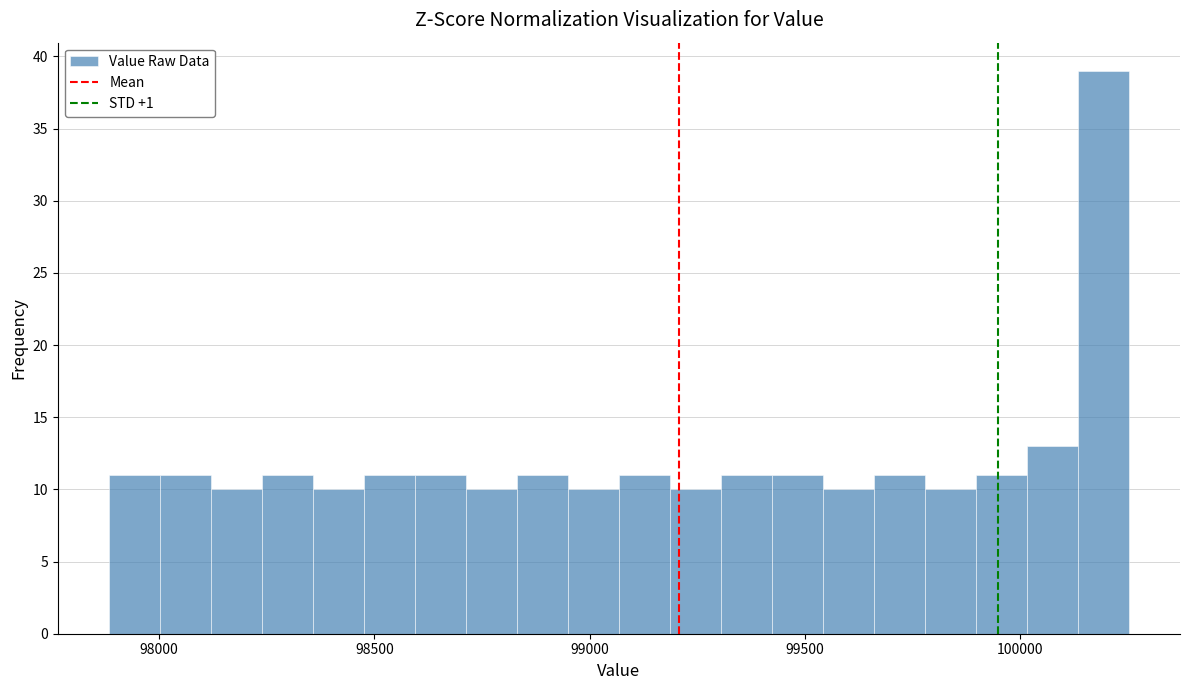

Around what value on the x-axis is the tallest bar? Give the approximate position of its centre, as read against the axis.

100200